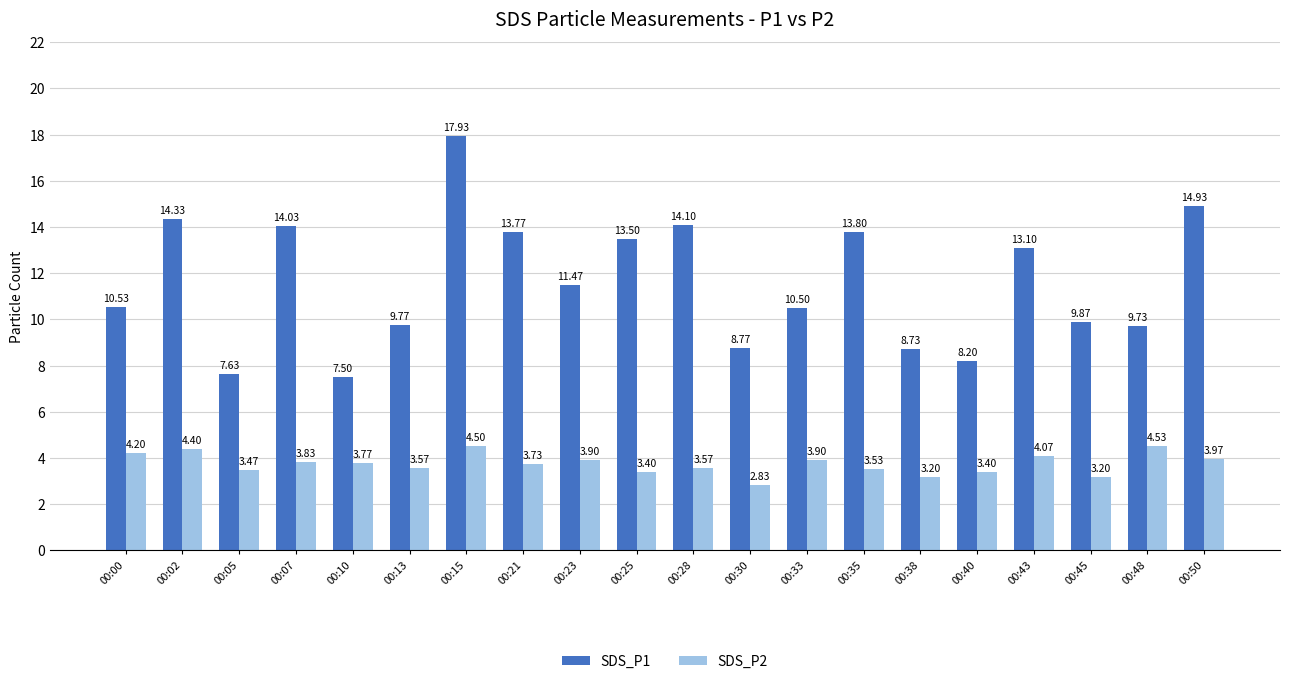

What is the sum of the SDS_P1 values at 00:05 and 00:21?

21.4